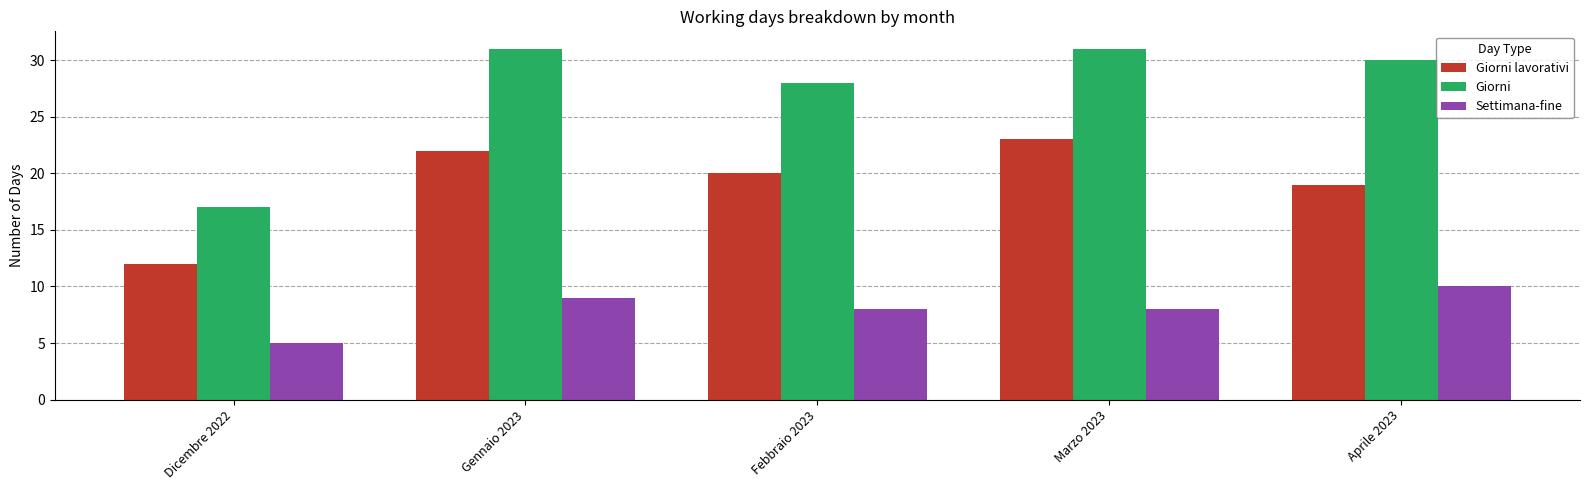

What is the sum of all Giorni lavorativi values?

96